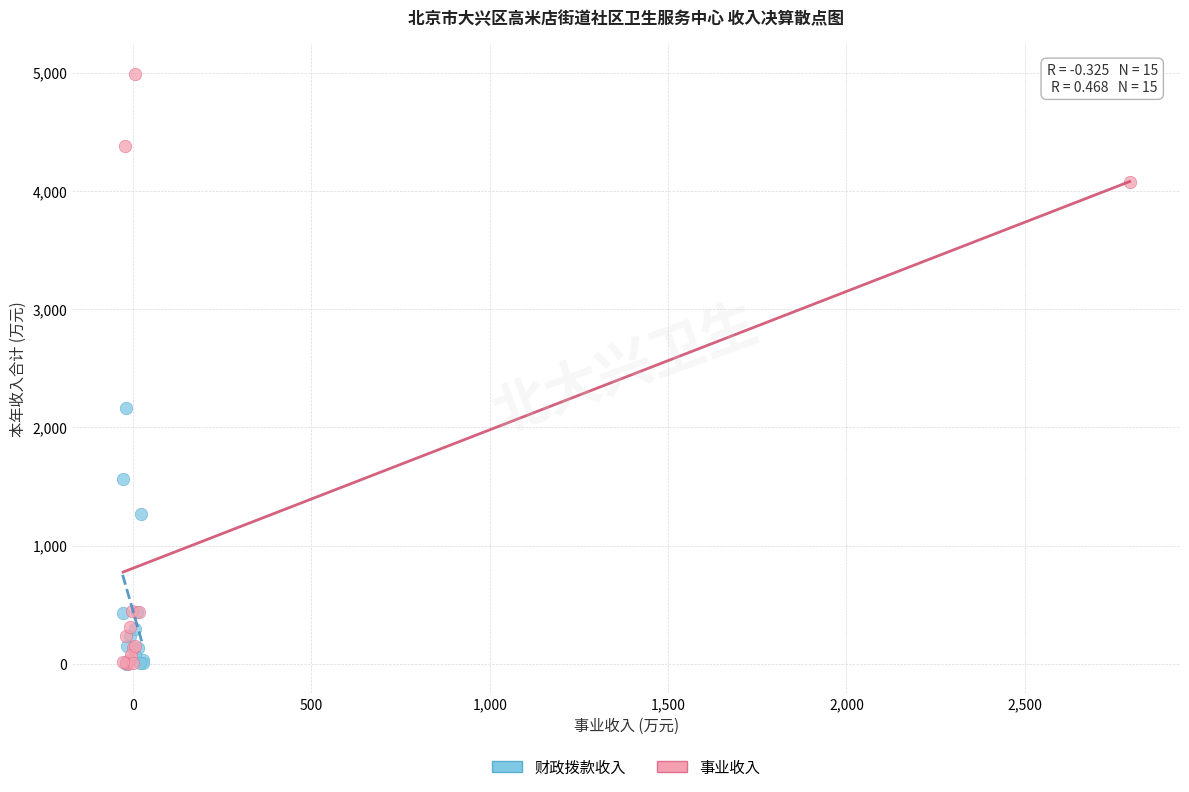

Which series reaches the maximum Y coordinate?

事业收入